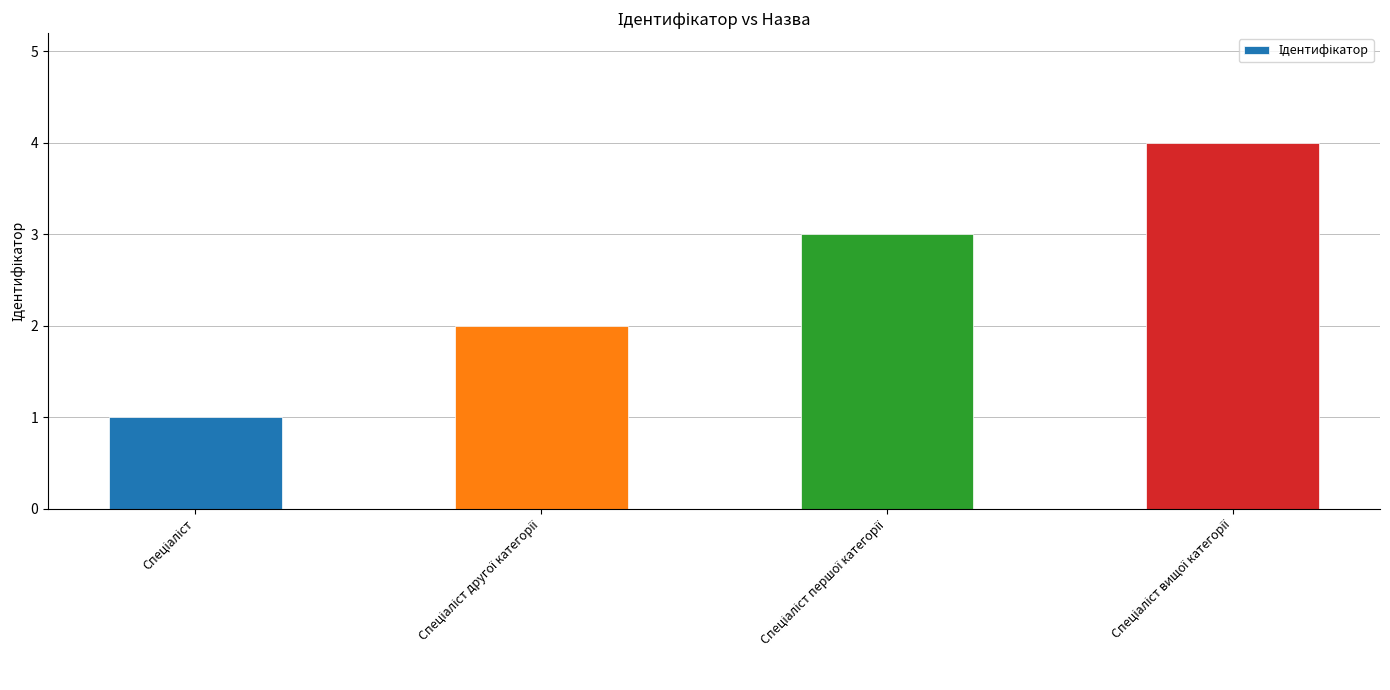

What is the difference between the second highest and minimum values?

2